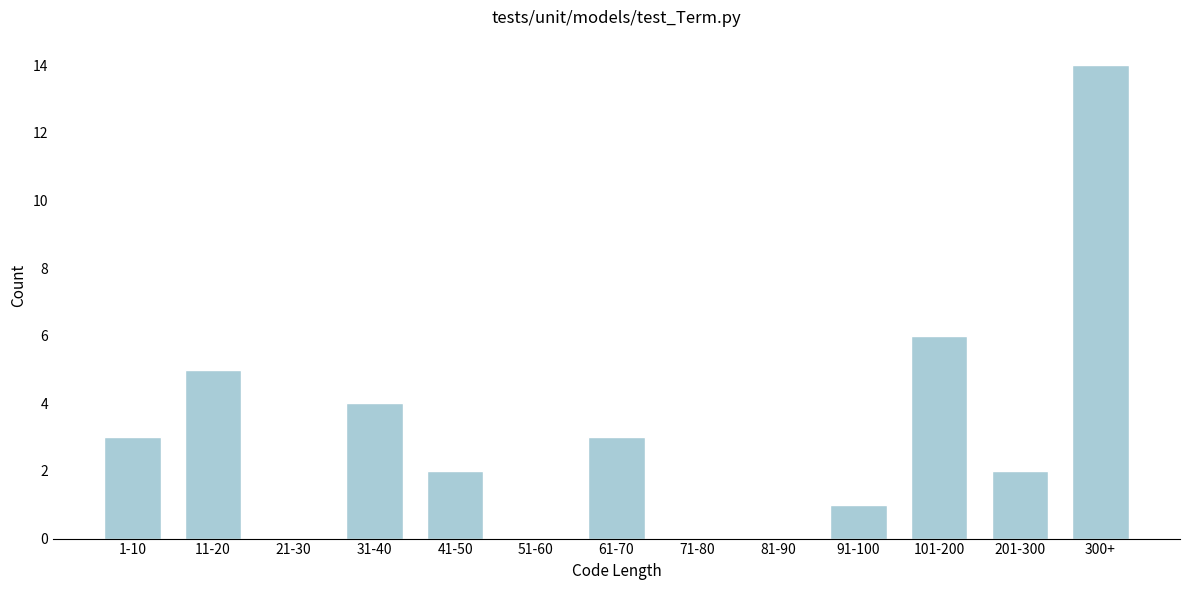

Reading right to left, list all the values displayed in this chart.

300+=14	201-300=2	101-200=6	91-100=1	81-90=0	71-80=0	61-70=3	51-60=0	41-50=2	31-40=4	21-30=0	11-20=5	1-10=3